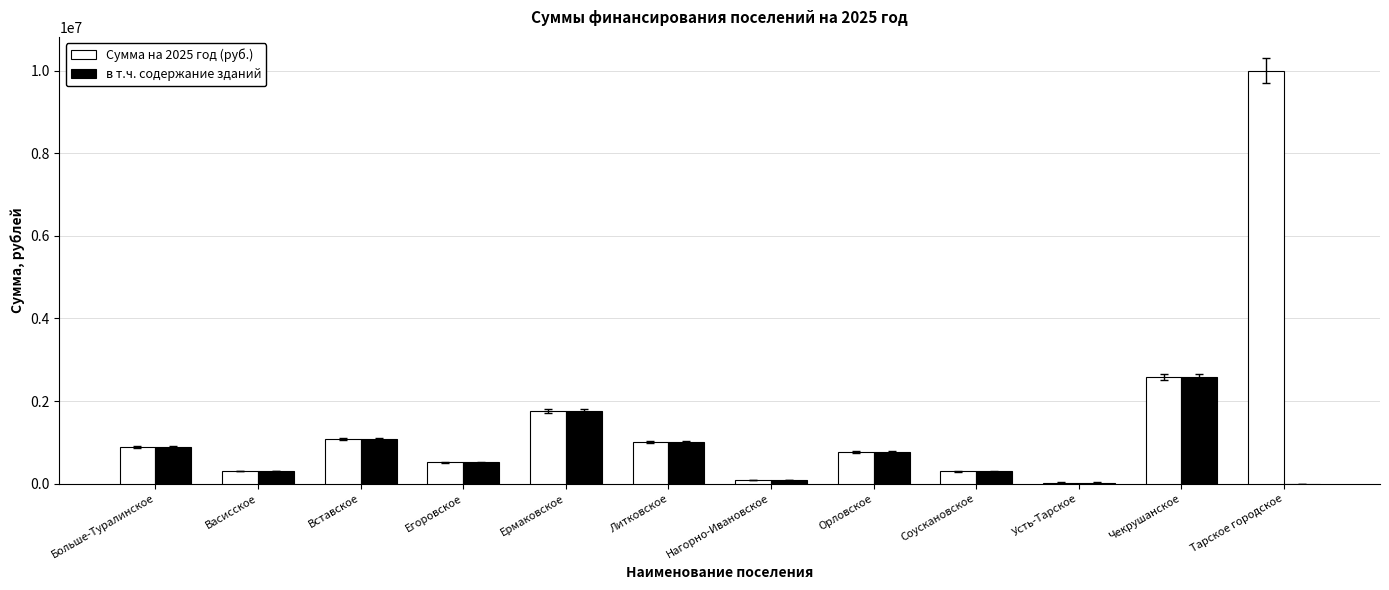

What is the highest value of the Сумма на 2025 год (руб.) series?

10000000.0